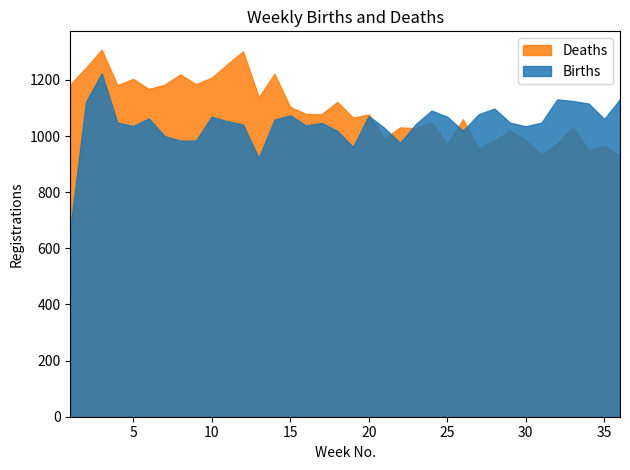

At how many categories does at least one series exceed 824?

36